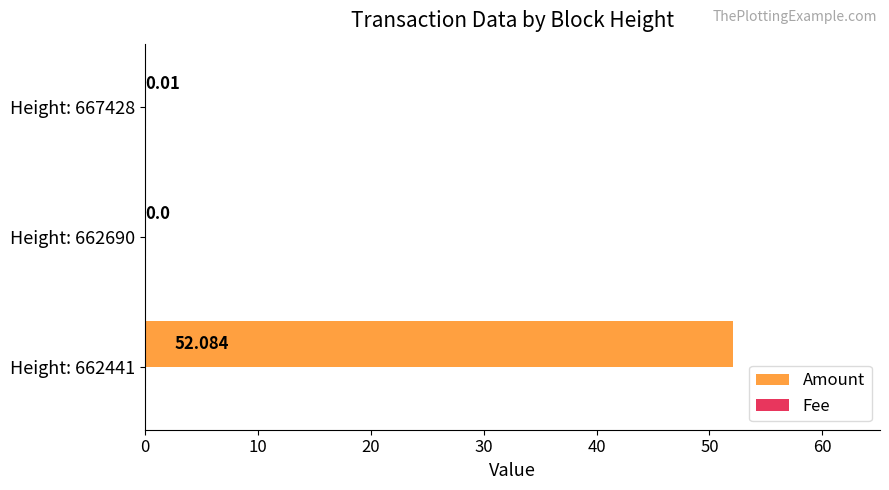

At which label is Amount closest to 26?

Height: 667428